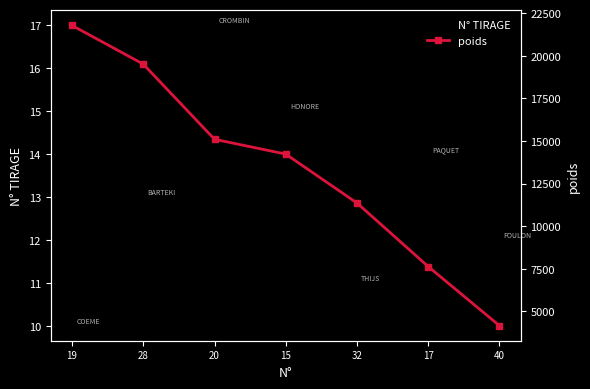

True or false: N° TIRAGE and poids intersect in this chart.

False